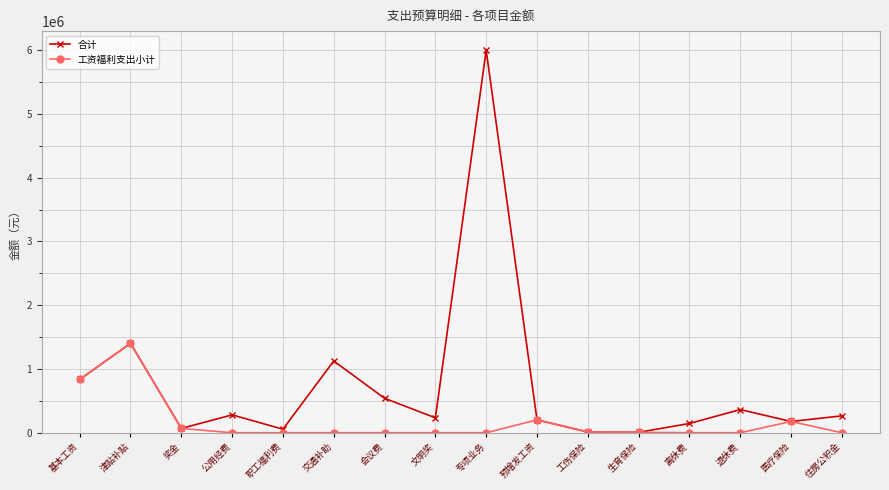

Which series has the largest range (max minus min)?

合计